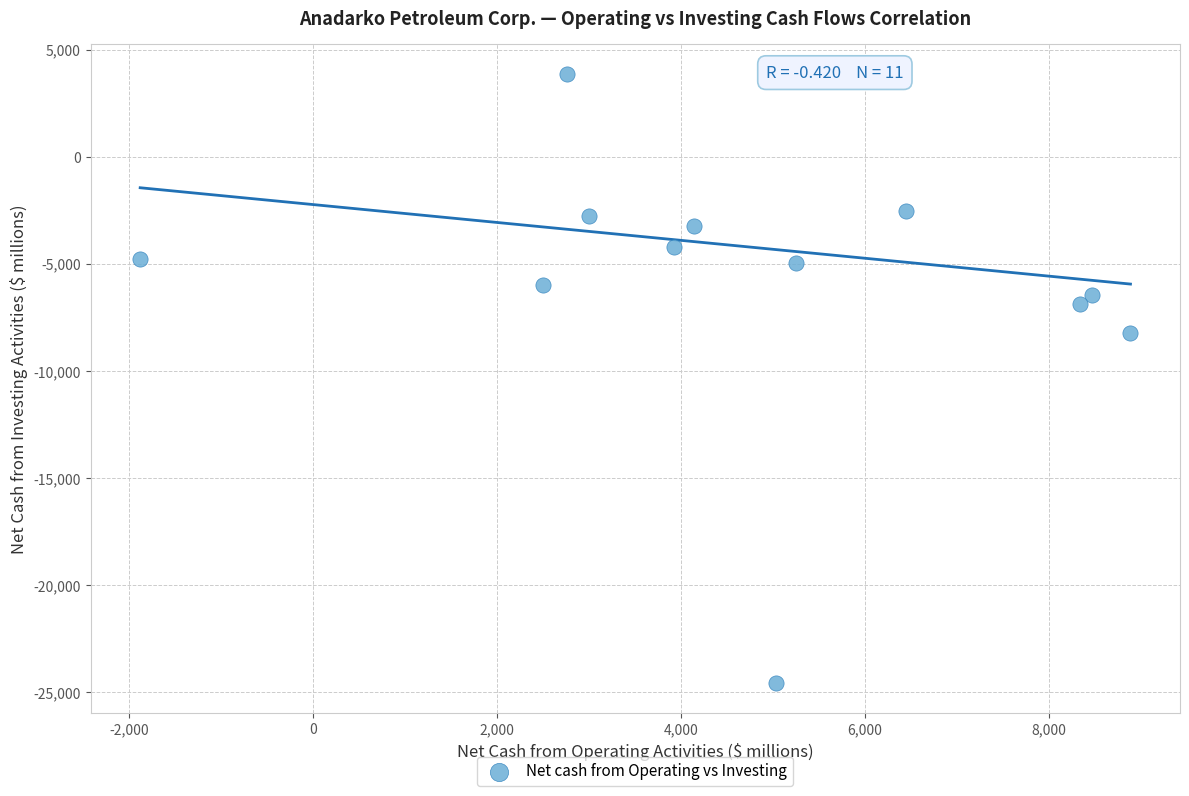

What Y value in the scatter plot is closest to -10363?

-8216